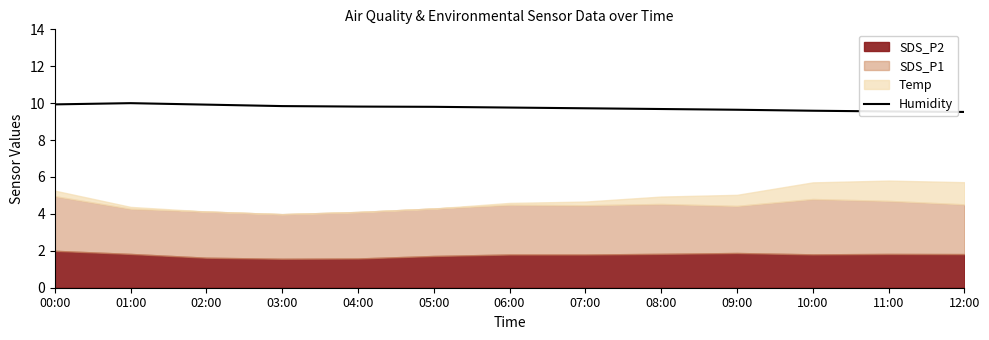

Is it true that the value at 07:00 is 6.2?

False